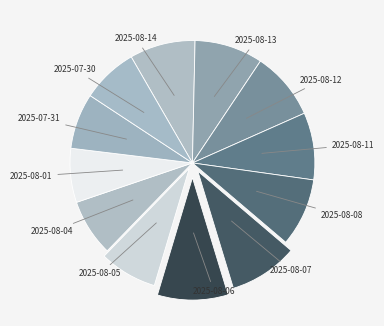

Does any single category account for the majority?

No